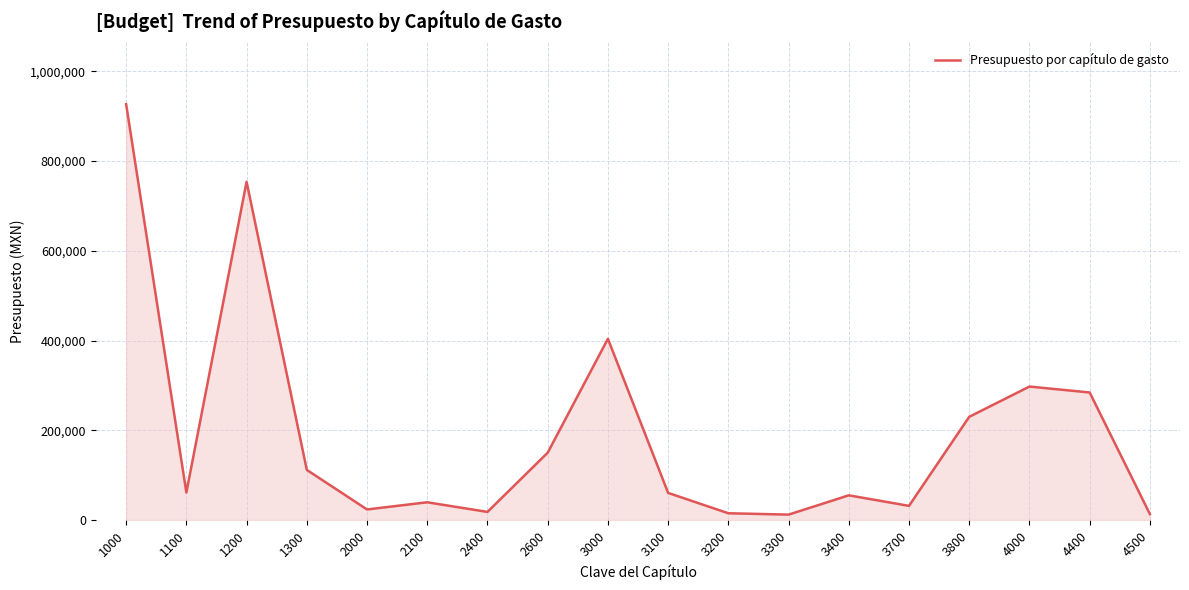

What is the difference between the maximum and minimum values?

914689